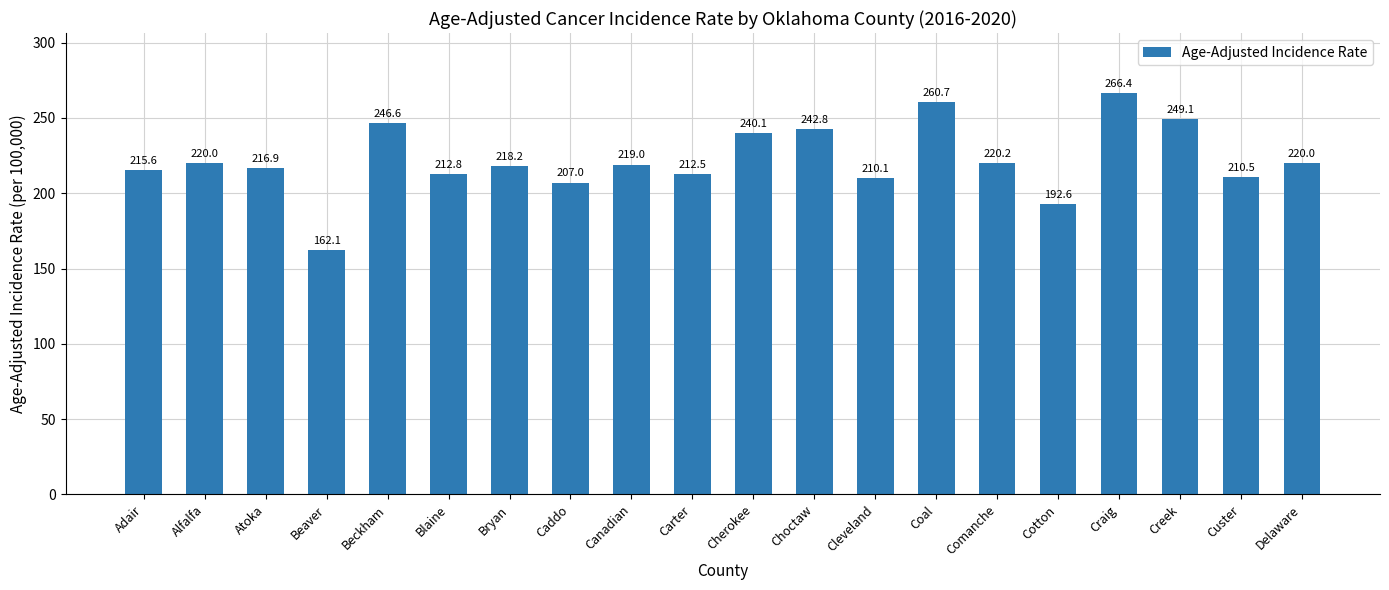

Reading left to right, list all the values displayed in this chart.

215.6	220.0	216.9	162.1	246.6	212.8	218.2	207.0	219.0	212.5	240.1	242.8	210.1	260.7	220.2	192.6	266.4	249.1	210.5	220.0